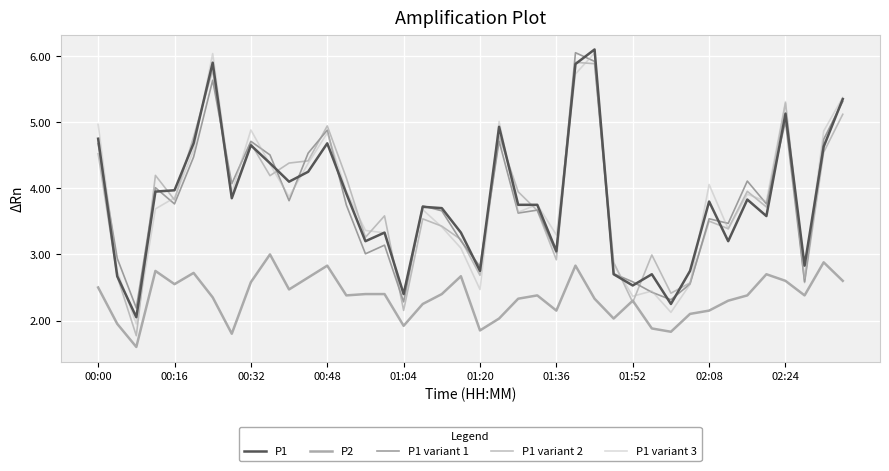

How many interior local peaks does the P1 variant 3 series have?

11